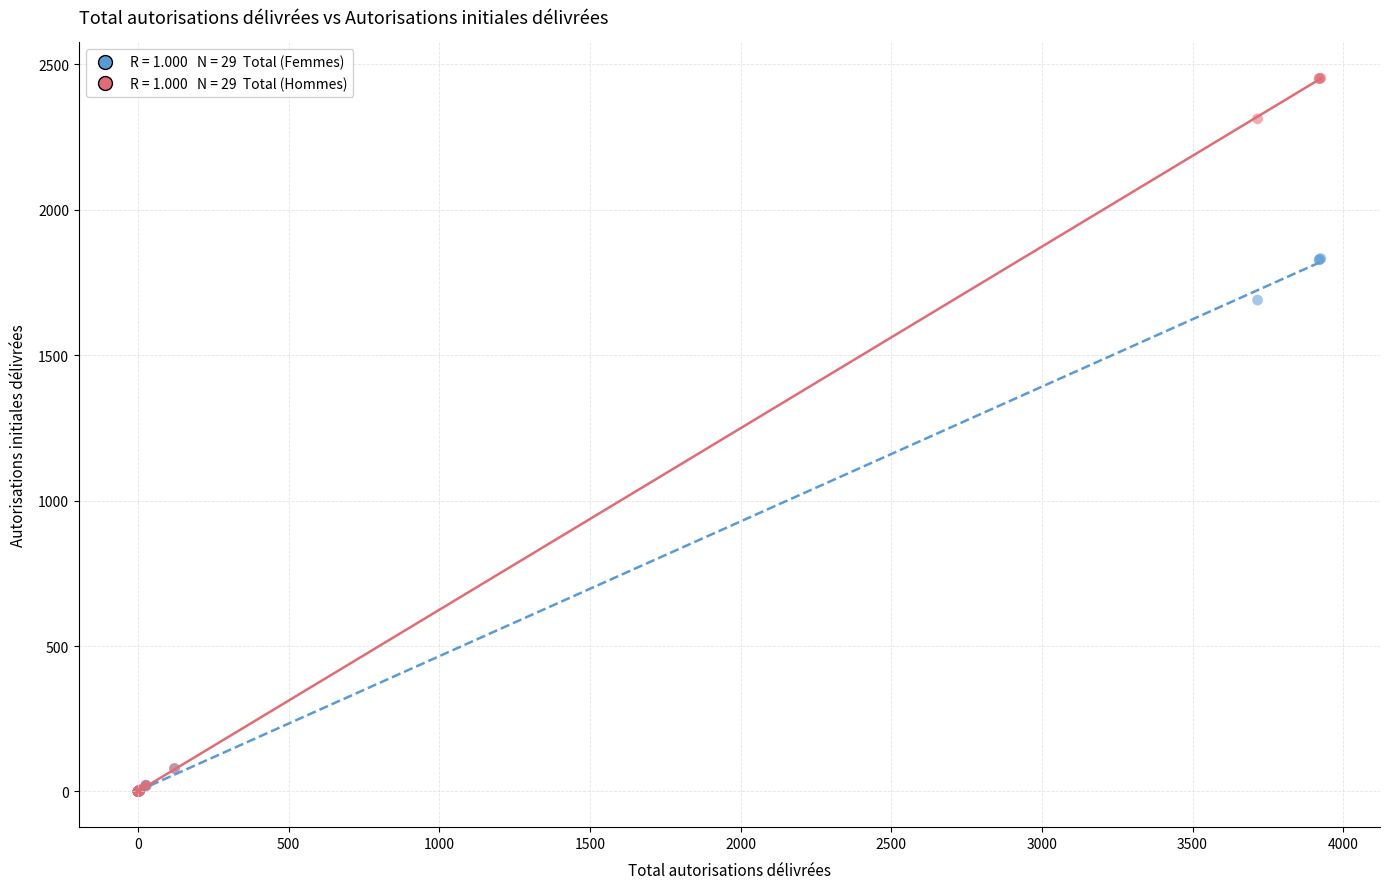

Across all series, what Y value is closest to 1226?

1689